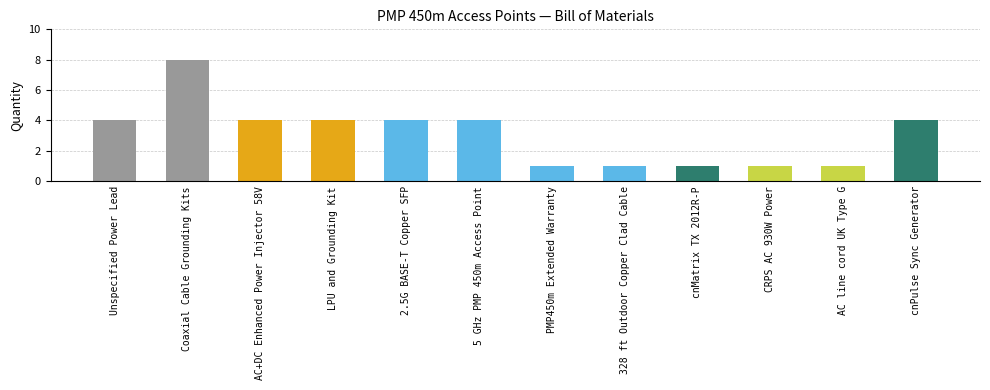

What is the minimum value shown in the chart?

1